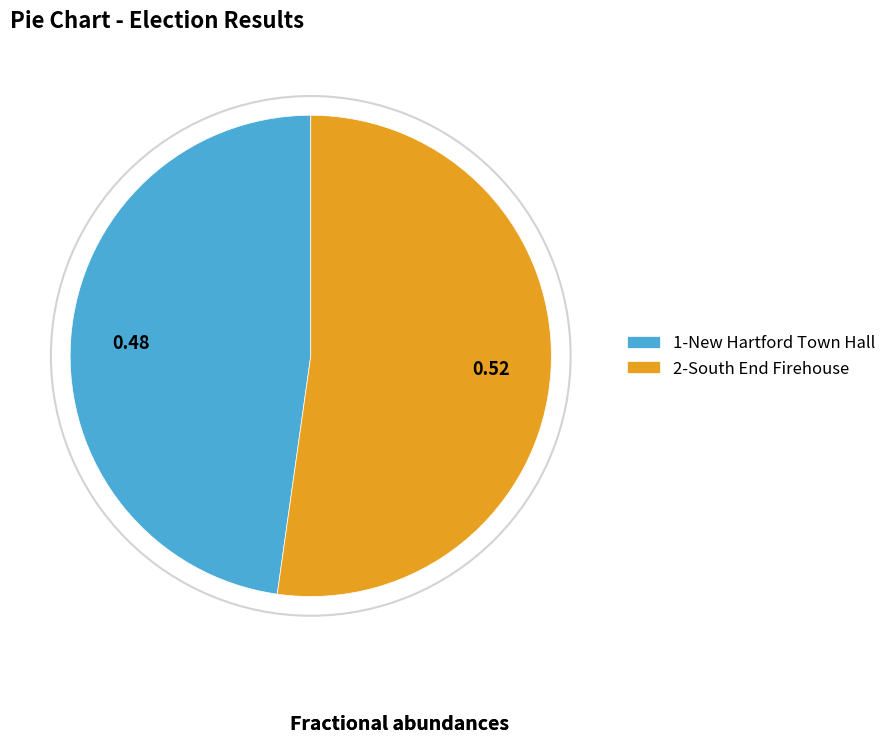

Combined, do 2-South End Firehouse and 1-New Hartford Town Hall account for over 50%?

Yes